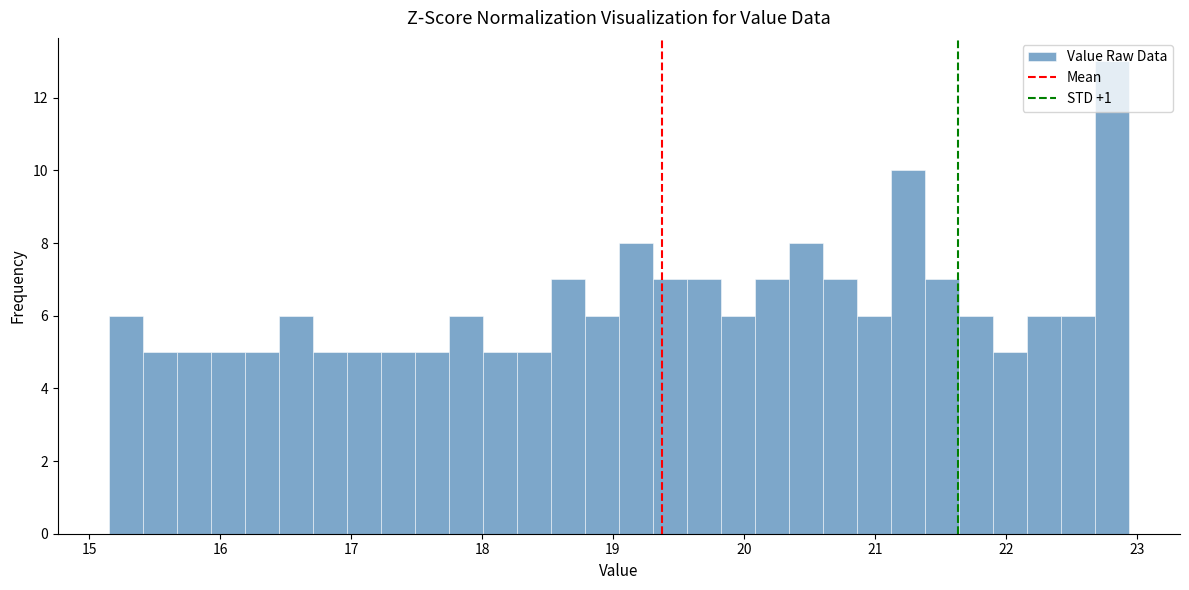

Around what value on the x-axis is the tallest bar? Give the approximate position of its centre, as read against the axis.

22.8